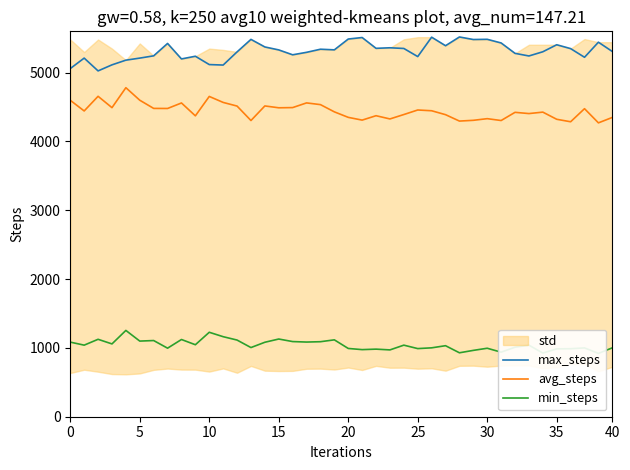

Rank the series by their maximum value, from lowest to highest.

min_steps, avg_steps, max_steps